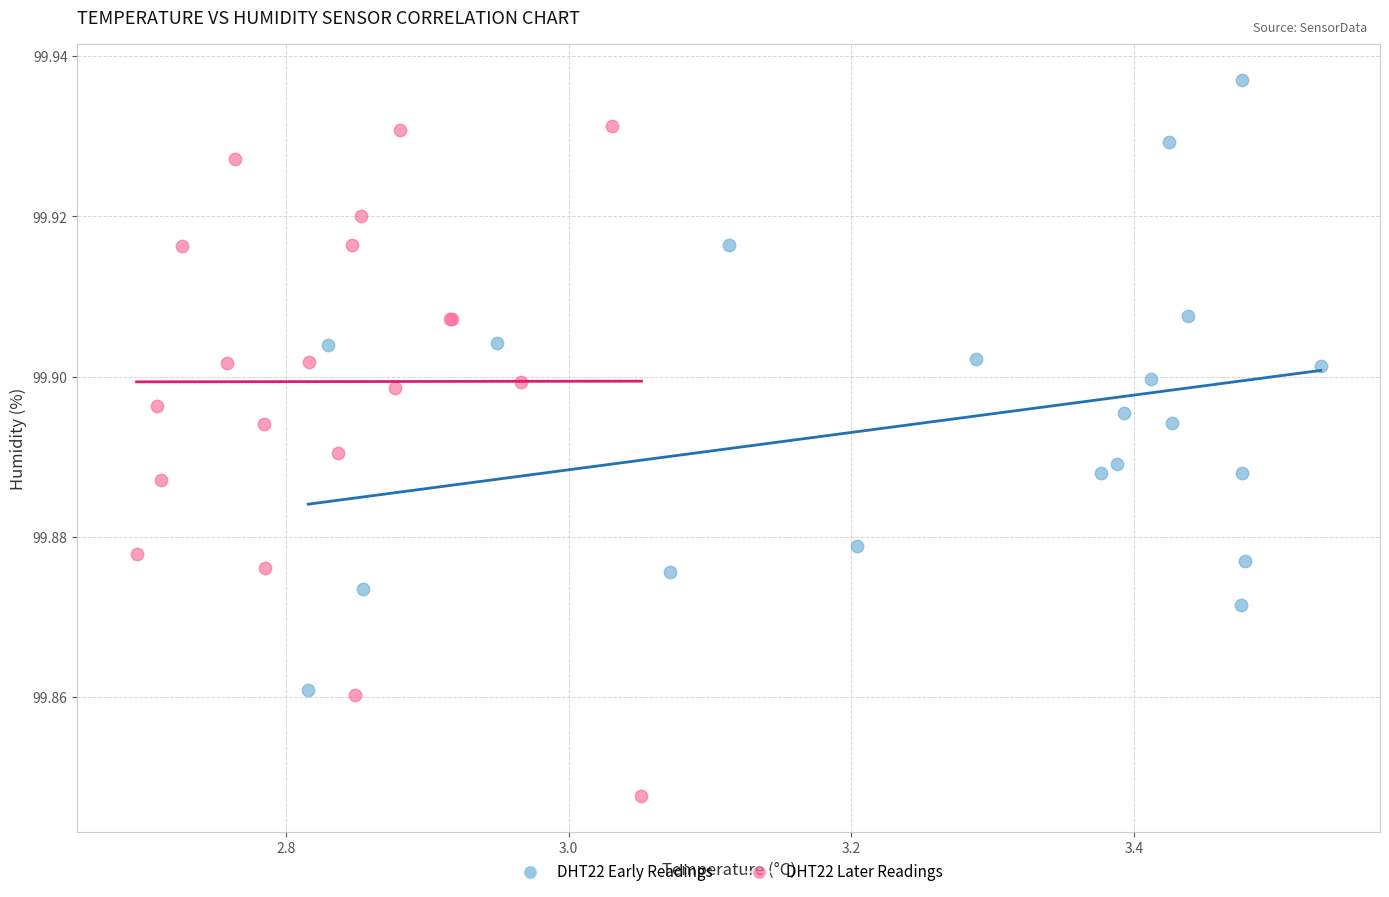

Which series contains the highest Y value?

DHT22 Early Readings